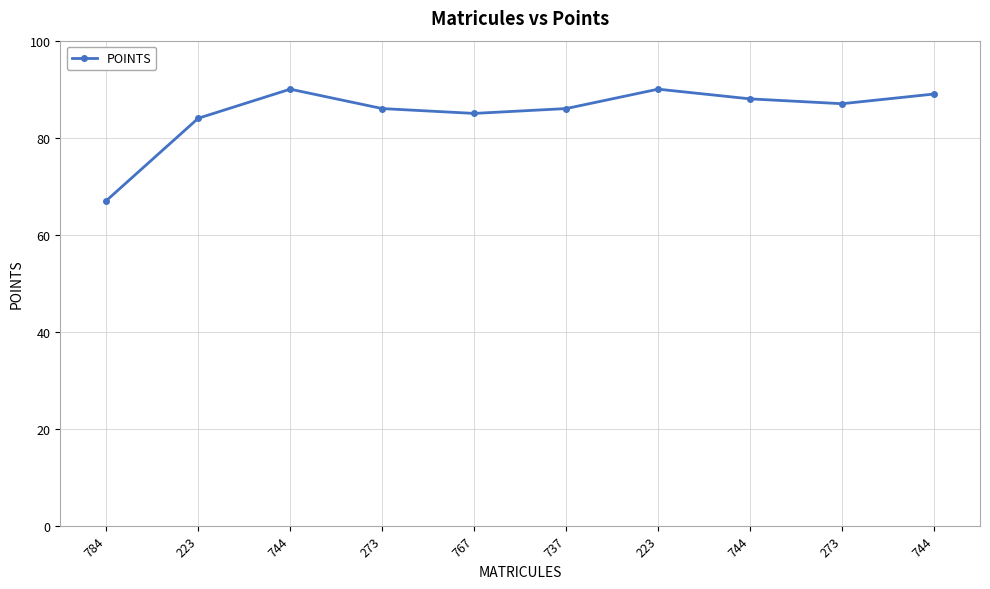

Reading left to right, list all the values displayed in this chart.

67	84	90	86	85	86	90	88	87	89